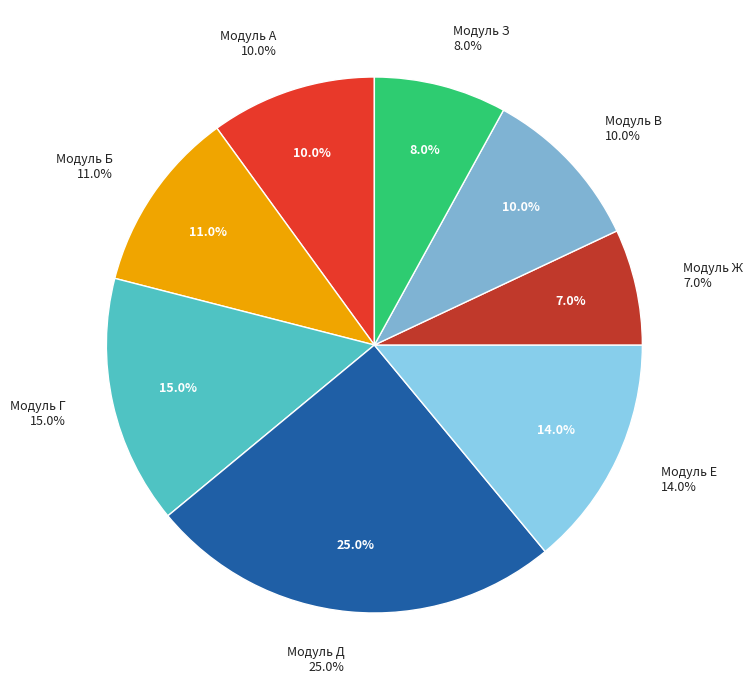

To the nearest percent, what portion does Модуль З represent?

8%